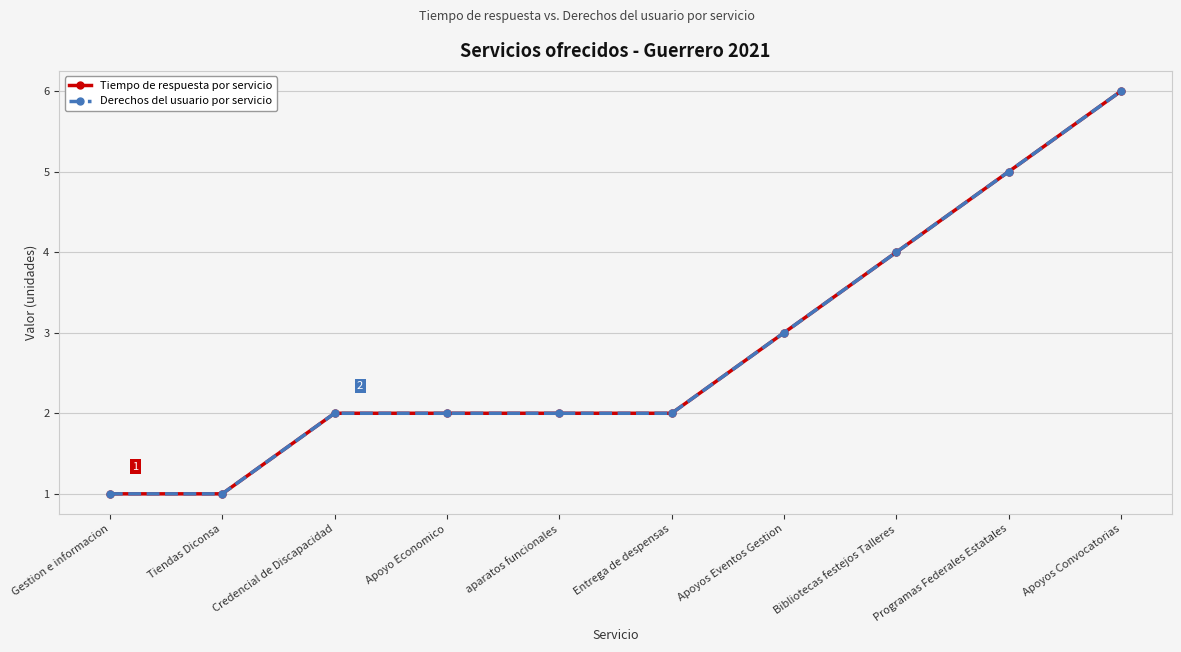

Reading left to right, extract all data points from this chart.

Tiempo de respuesta por servicio: 1	1	2	2	2	2	3	4	5	6
Derechos del usuario por servicio: 1	1	2	2	2	2	3	4	5	6